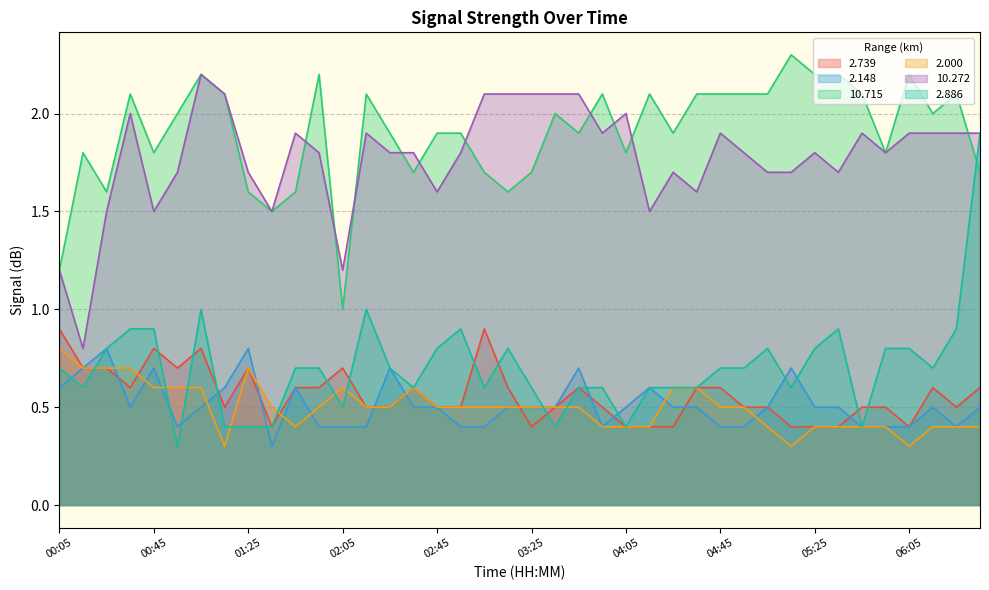

True or false: 2.148 and 2.000 cross at least once.

True